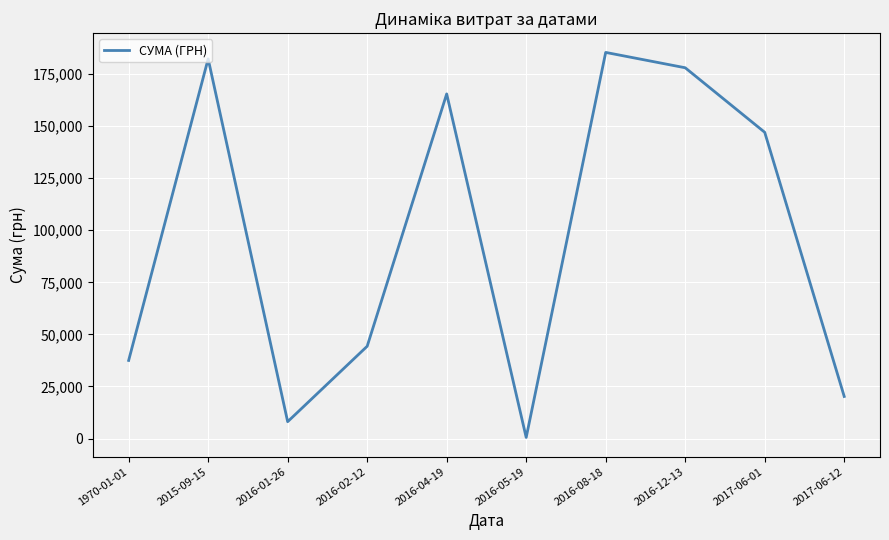

At which category does the data reach its first local valley?

2016-01-26